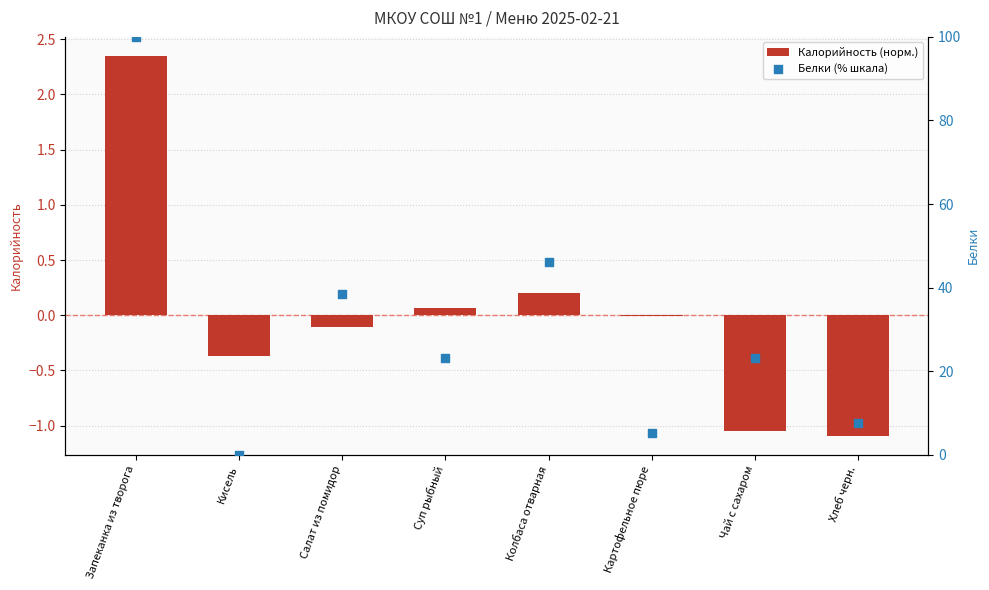

What are all the series names shown in the legend?

Калорийность (норм.), Белки (% шкала)